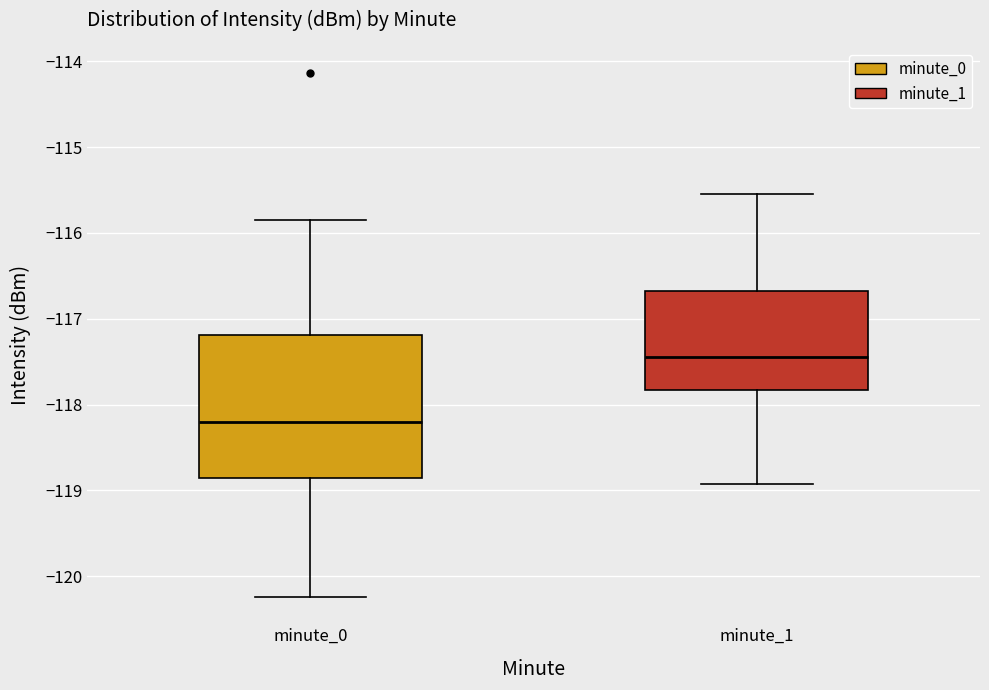

Reading left to right, transcribe this box plot: for each box, give where its median line is, the range the box spans, and where its two whiskers end, as read against the y-axis. The values are not printed on the chart, so give them approximately, as read against the axis.

minute_0: median -118.2, box -118.9 to -117.2, whiskers -120.2 to -115.8
minute_1: median -117.4, box -117.8 to -116.7, whiskers -118.9 to -115.5